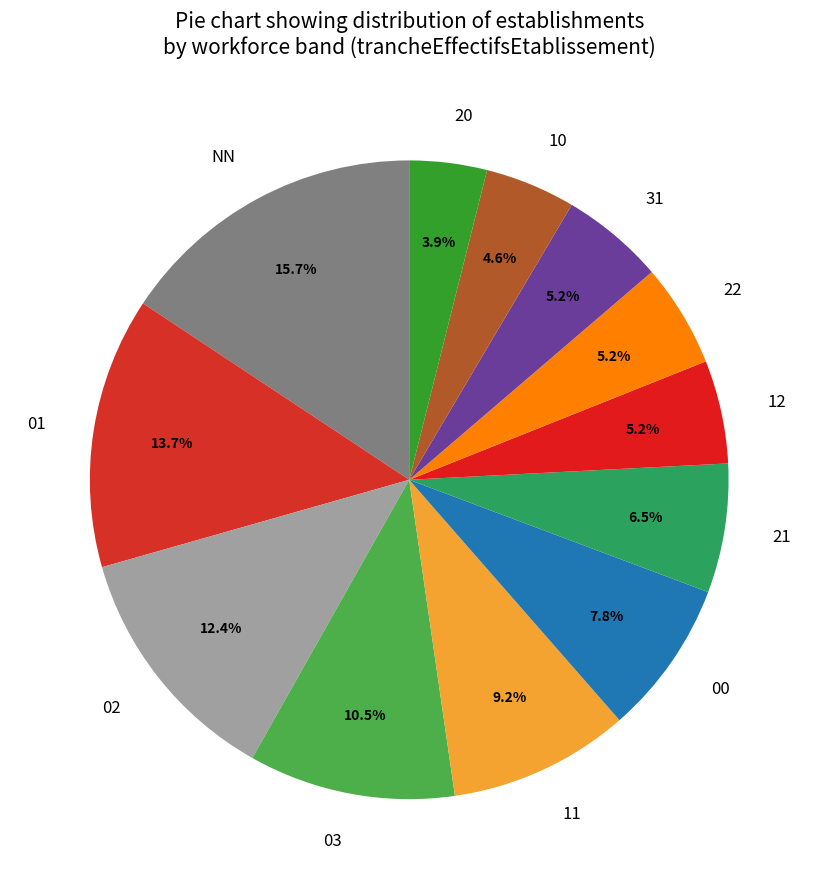

Is it true that 20 is 10% of the pie?

False